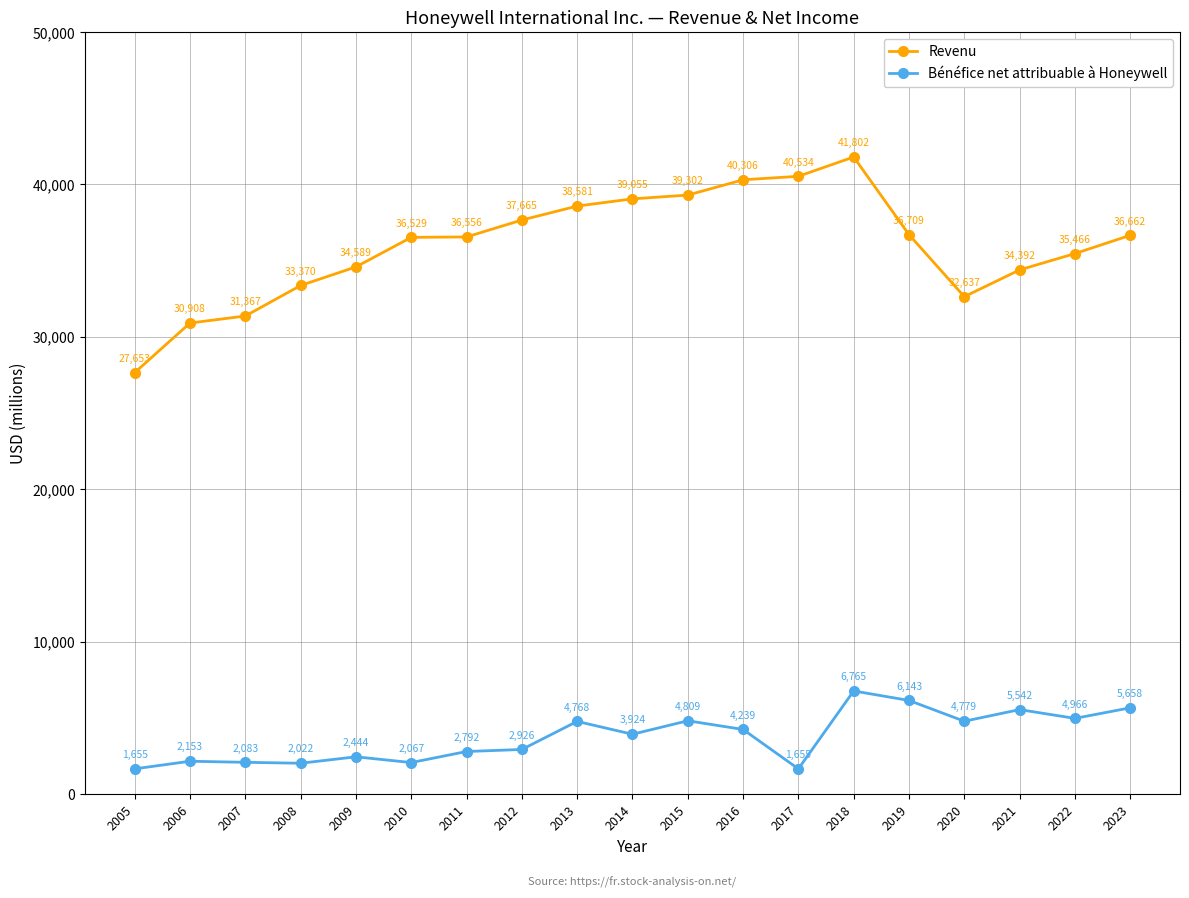

The Bénéfice net attribuable à Honeywell series shows 6765 at 2018. True or false?

True